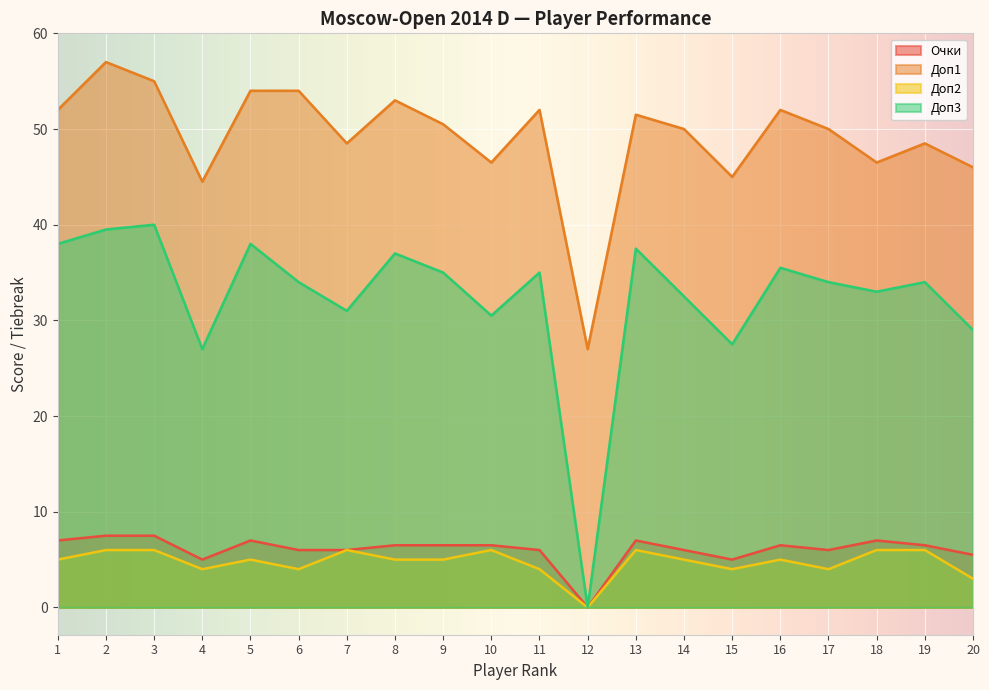

True or false: Очки and Доп1 cross at least once.

False